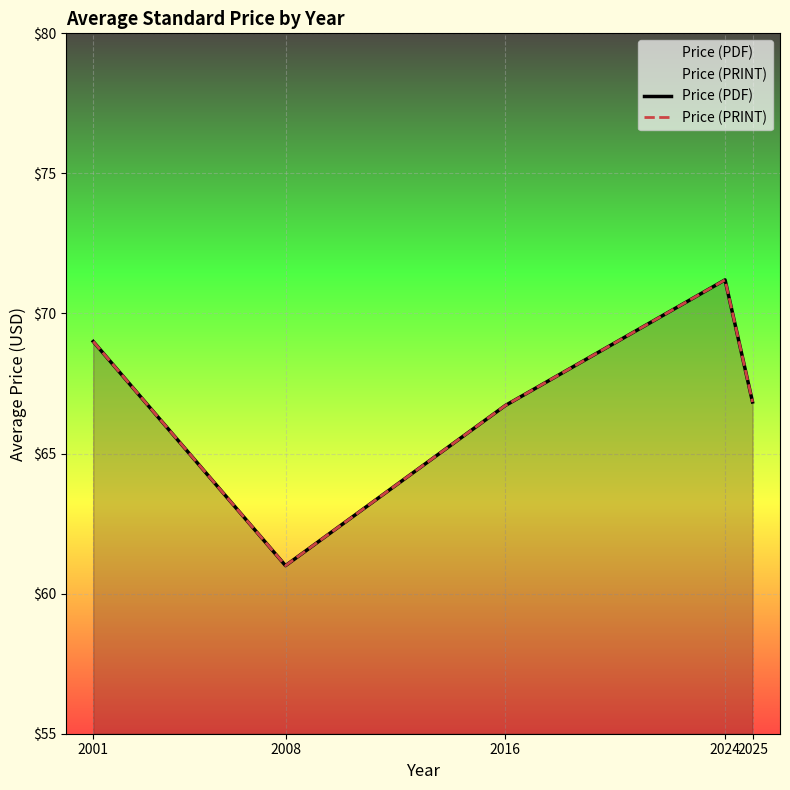

Where is the first local minimum for Price (PRINT)?

2008